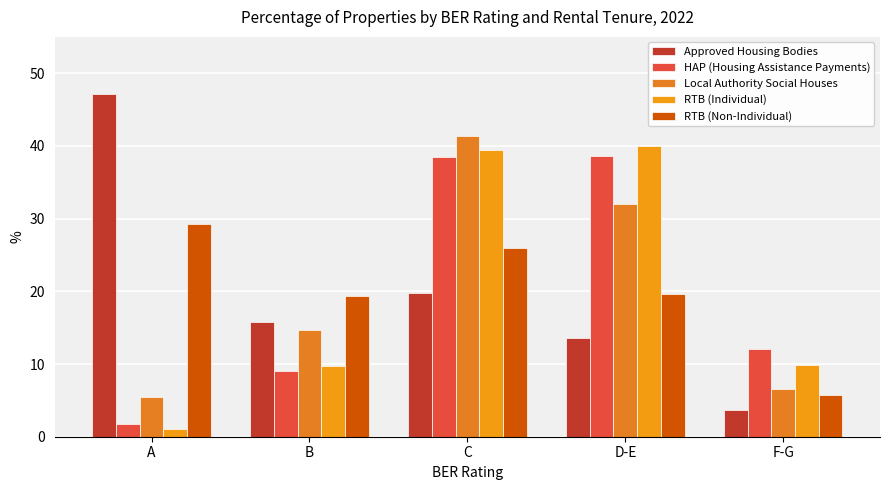

Which has a higher value, B or C?

C